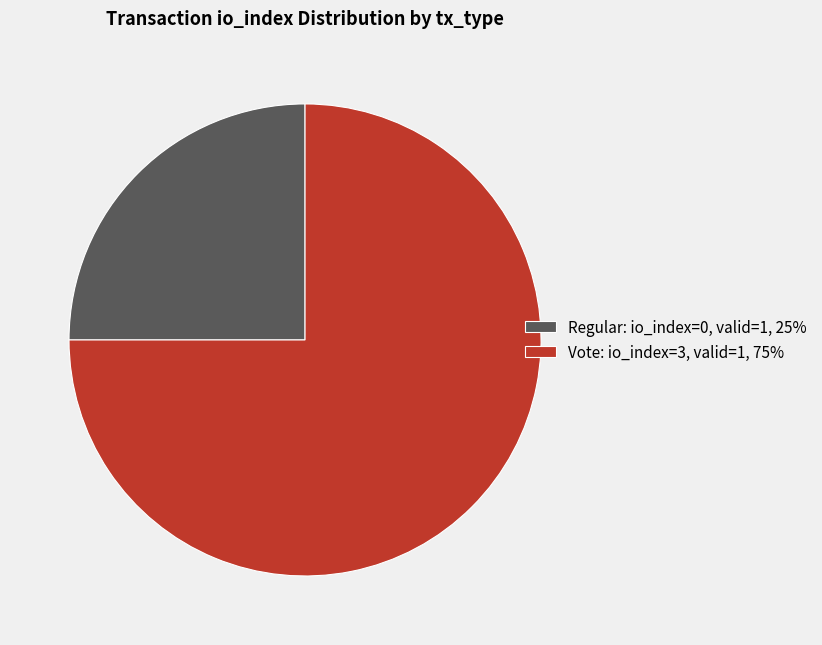

Rank the categories by value from highest to lowest.

Vote: io_index=3, valid=1, 75%, Regular: io_index=0, valid=1, 25%